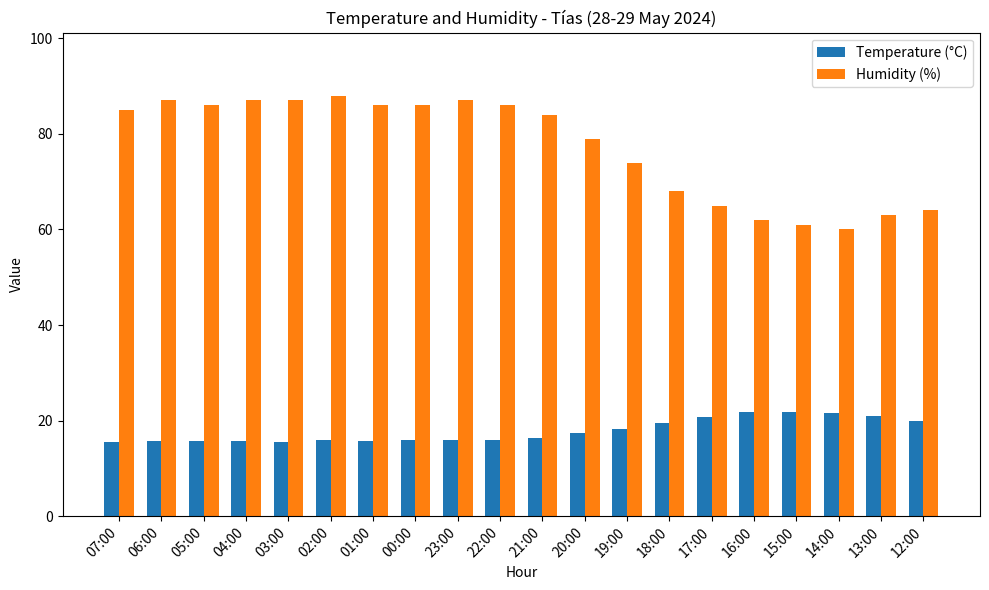

True or false: Temperature (°C) has a value of 11.0 at 13:00.

False